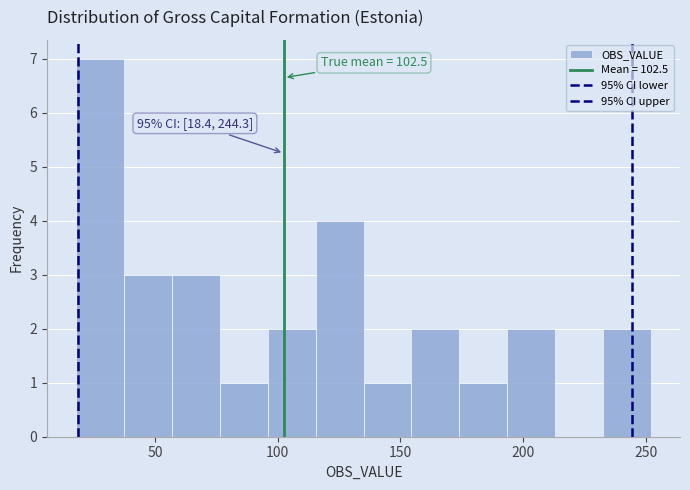

Read against the x-axis, roughly where is the centre of the tallest bar?

25